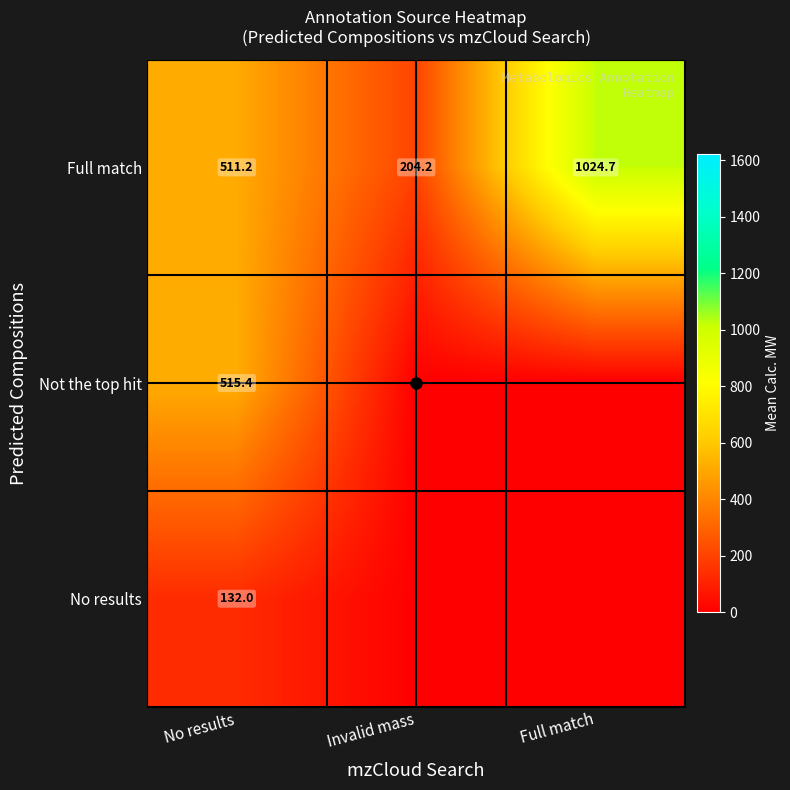

The value of Full match at No results is 511.2. True or false?

True